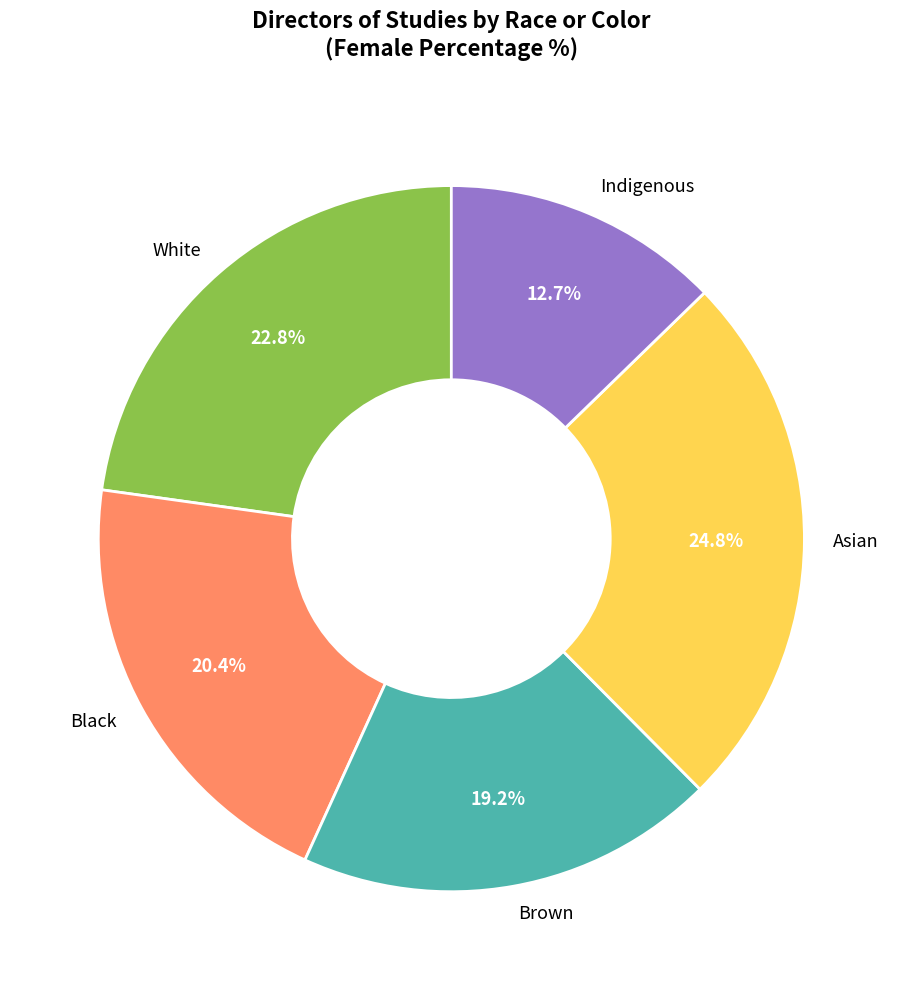

How many segments does this pie chart have?

5